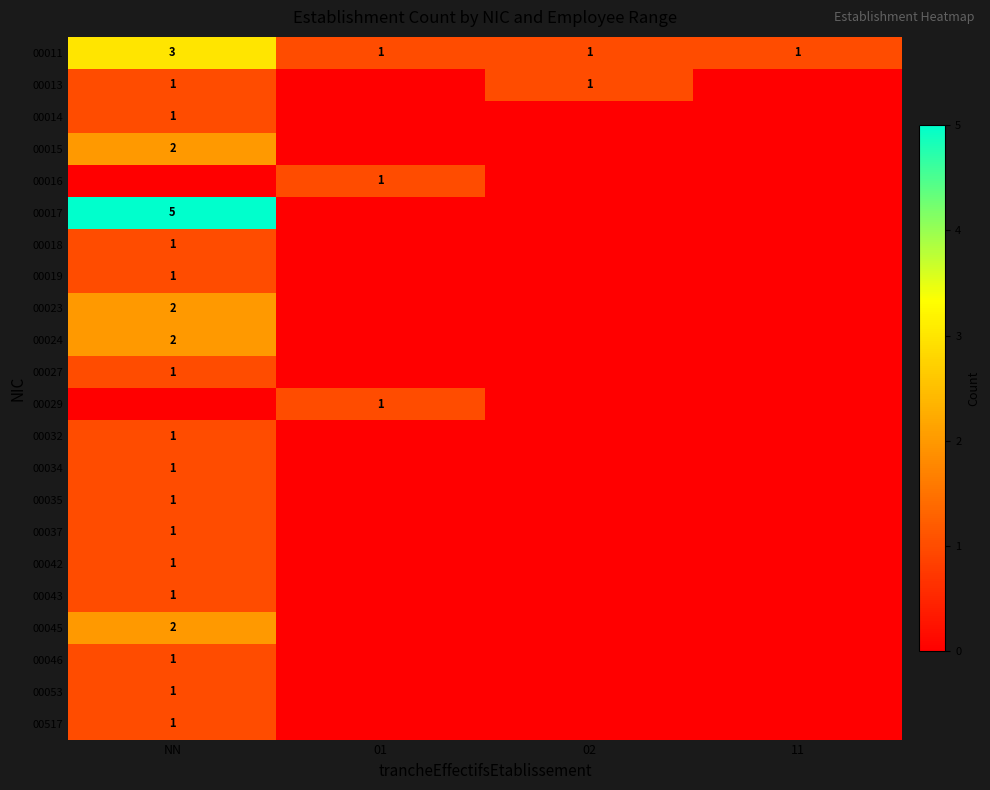

True or false: 00011 has a value of 1 at 02.

True